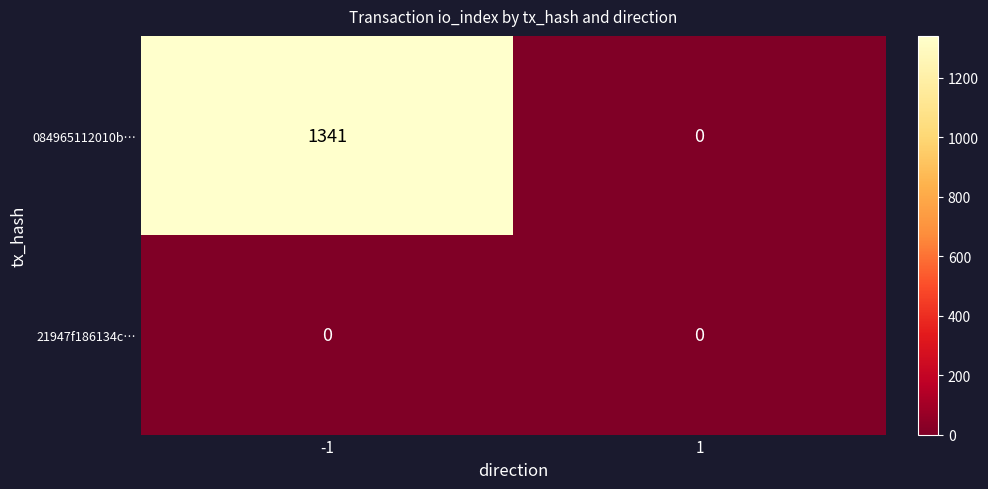

At how many categories does at least one series exceed 1043?

1